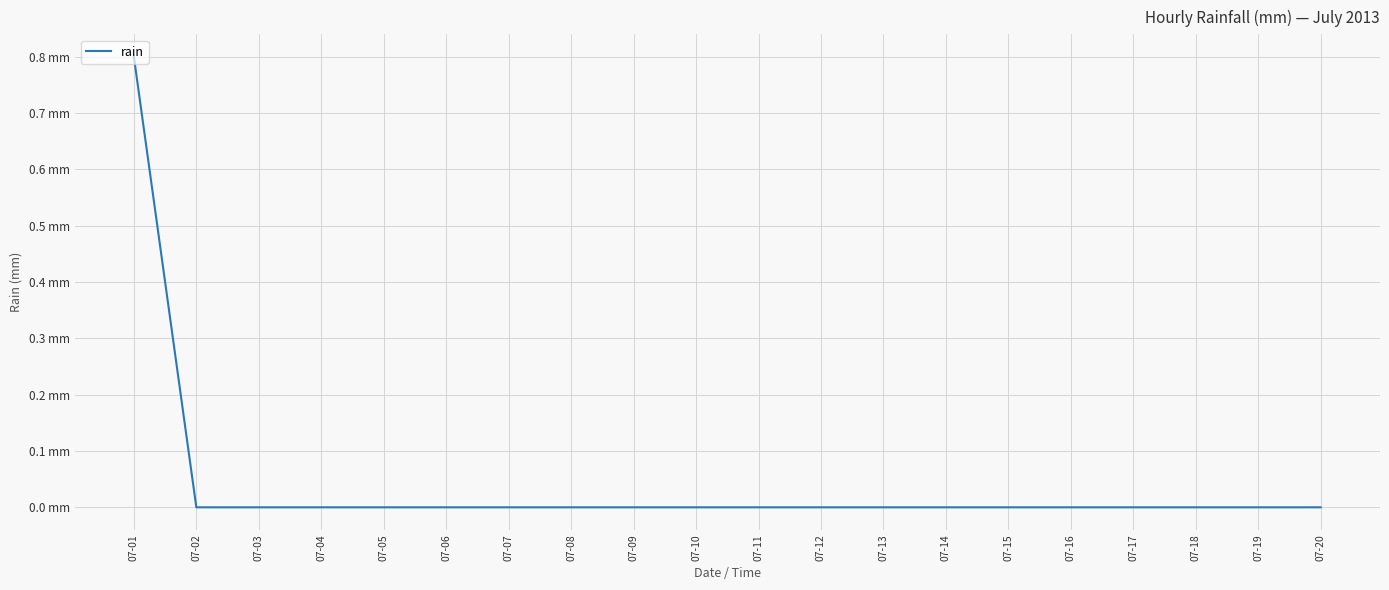

True or false: the data has more than 1 interior local peaks.

False